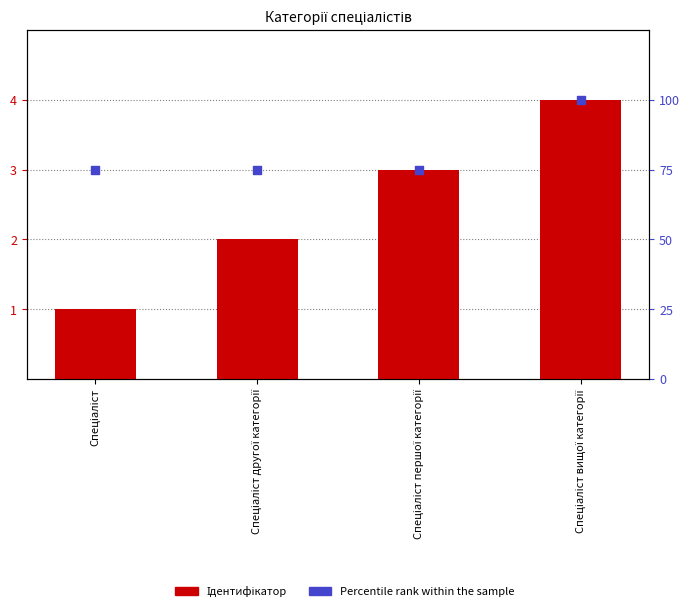

At how many categories does at least one series exceed 92?

1